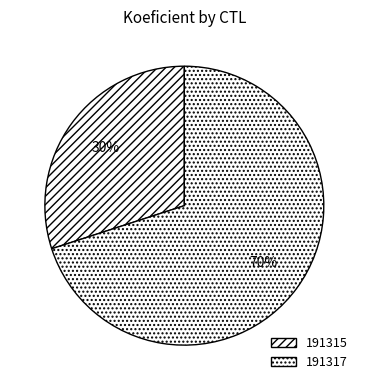

Do 191317 and 191315 together represent more than half of the pie?

Yes